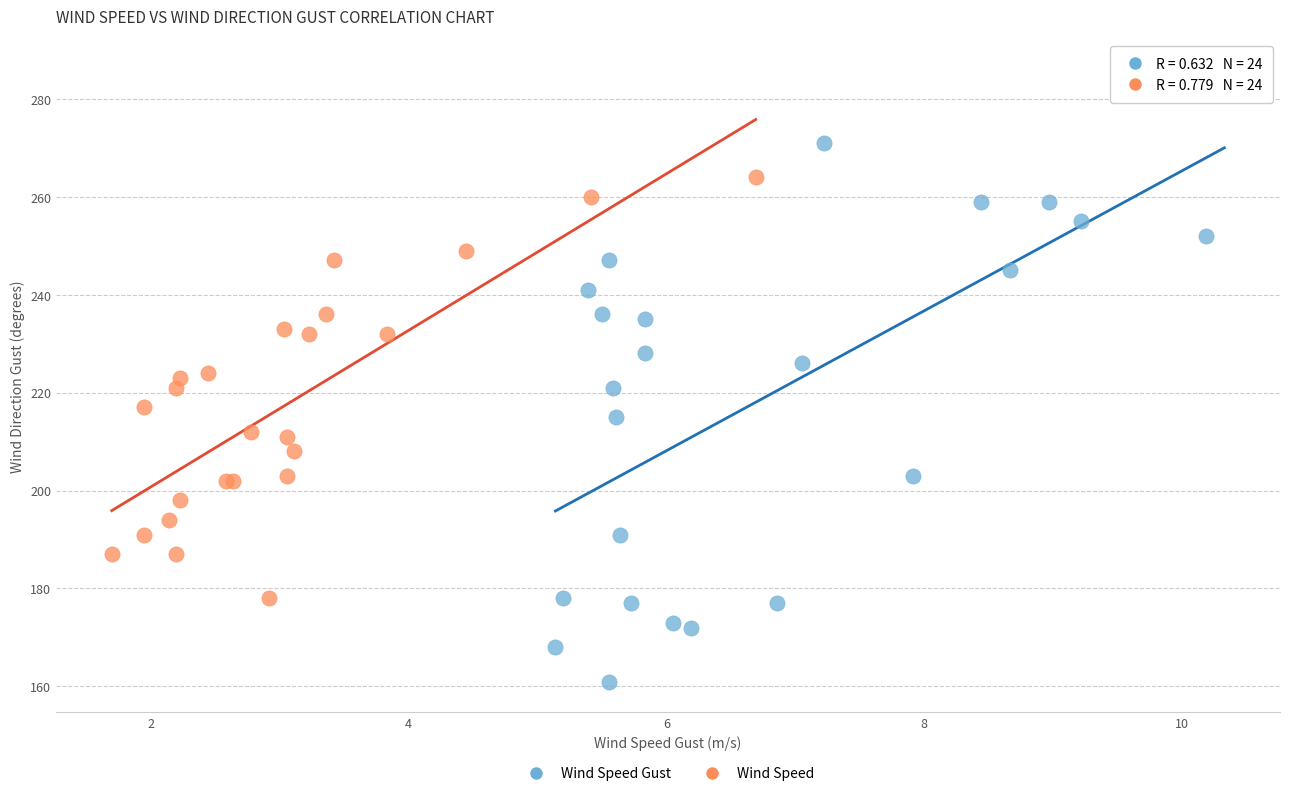

Which series has the largest Y range (max minus min)?

Wind Speed Gust